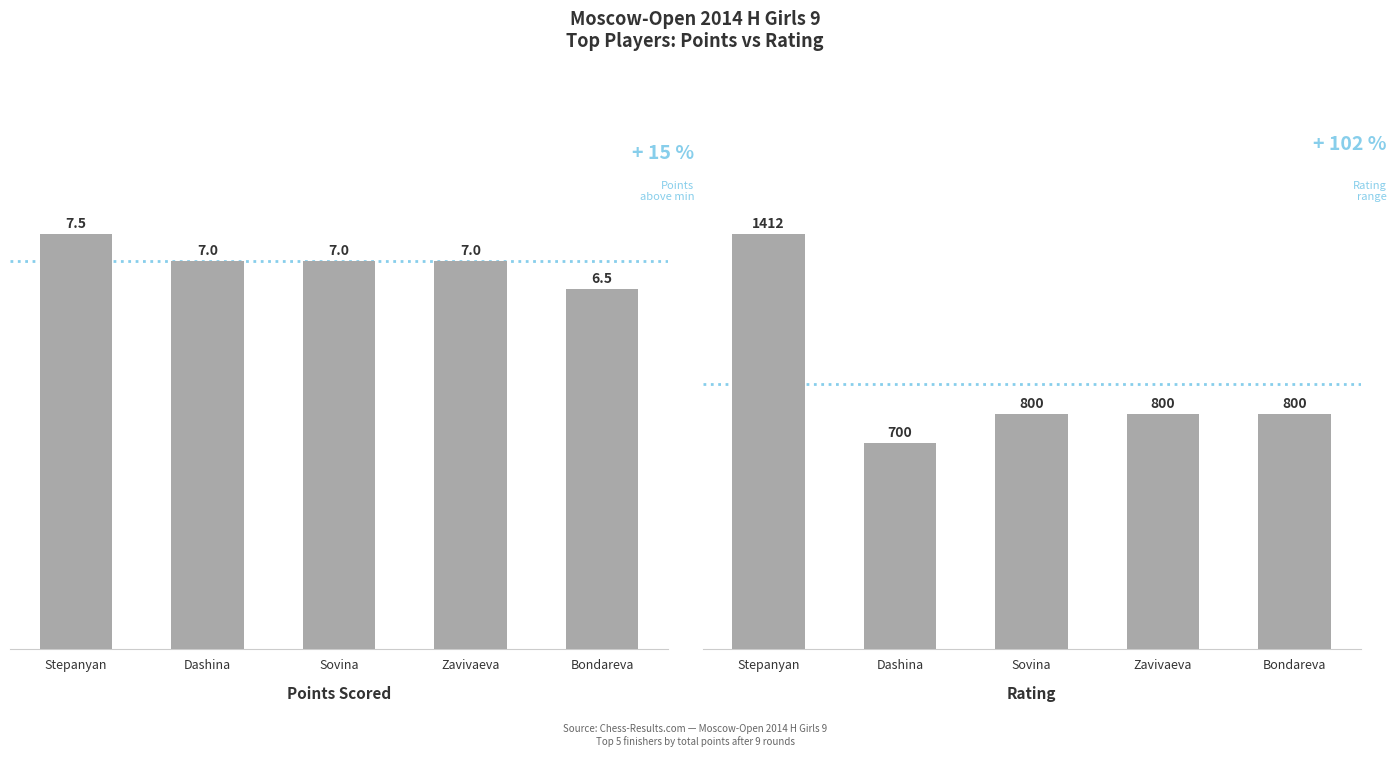

List the labels in order of Points Scored value, largest first.

Stepanyan, Dashina, Sovina, Zavivaeva, Bondareva